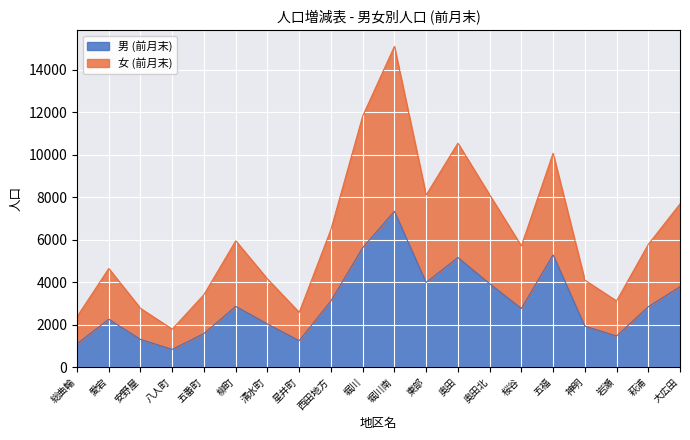

Reading left to right, what are all the values shown in this chart?

男 (前月末): 1097	2254	1302	833	1581	2860	2028	1243	3115	5619	7337	3987	5160	3928	2759	5288	1930	1460	2841	3786
女 (前月末): 2376	4643	2765	1787	3416	5948	4152	2575	6485	11821	15106	8105	10548	8116	5706	10073	4097	3117	5780	7686